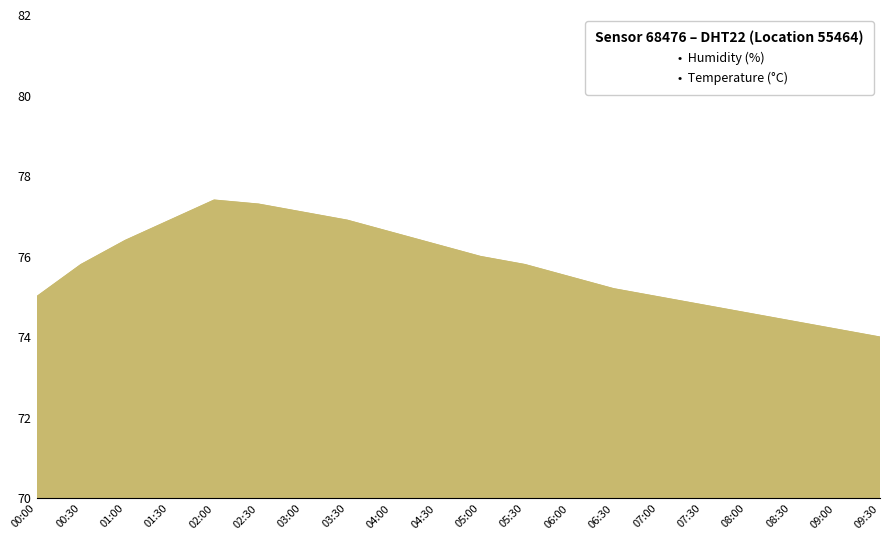

What is the difference between the maximum and minimum values in the humidity series?

3.4